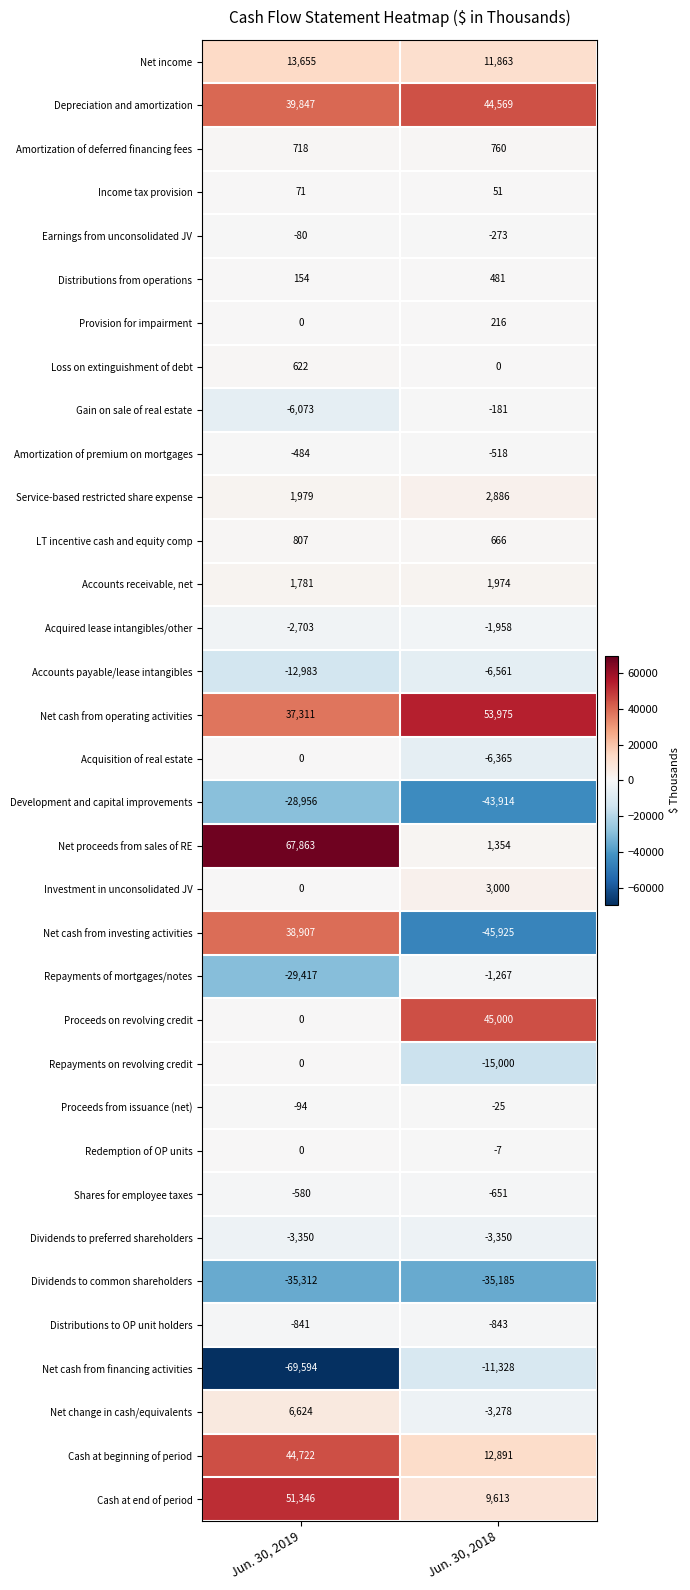

At which category is the sum across all series the highest?

Jun. 30, 2019